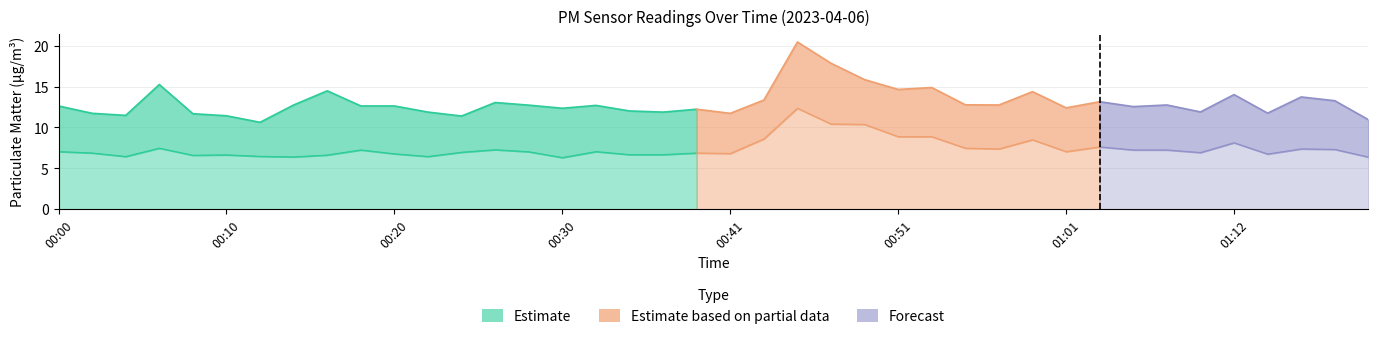

At which category does the chart reach its peak across all series?

00:45